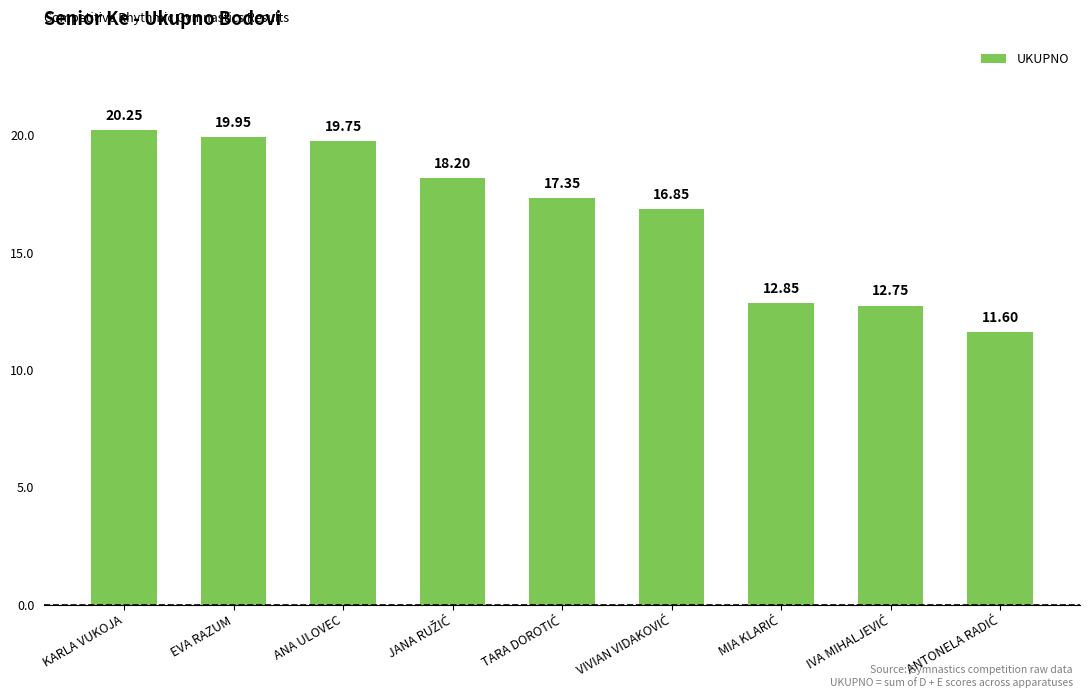

The chart shows a value of 20.2 at KARLA VUKOJA. True or false?

True